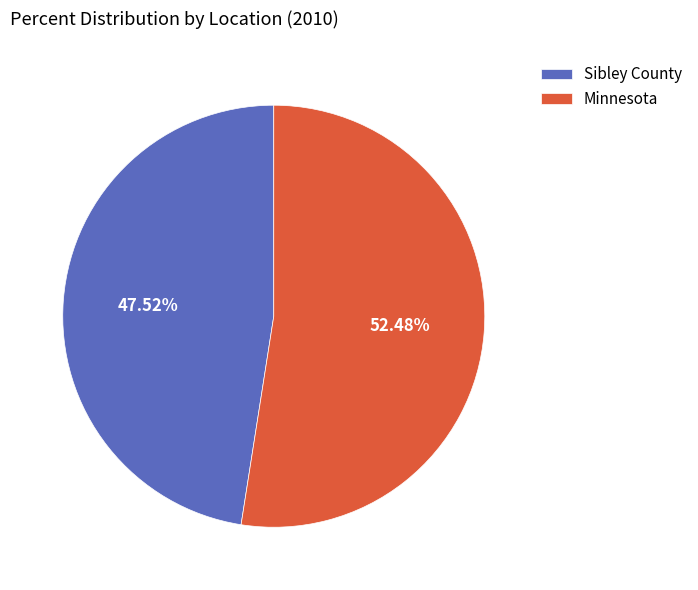

The Sibley County slice represents 48% of the pie. True or false?

True